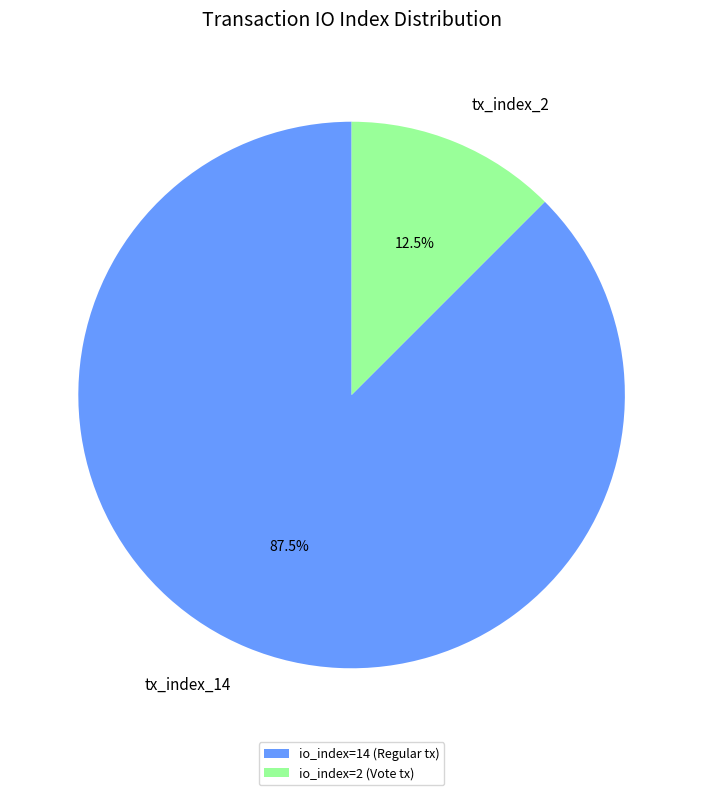

To the nearest percent, what is the average slice percentage?

50%